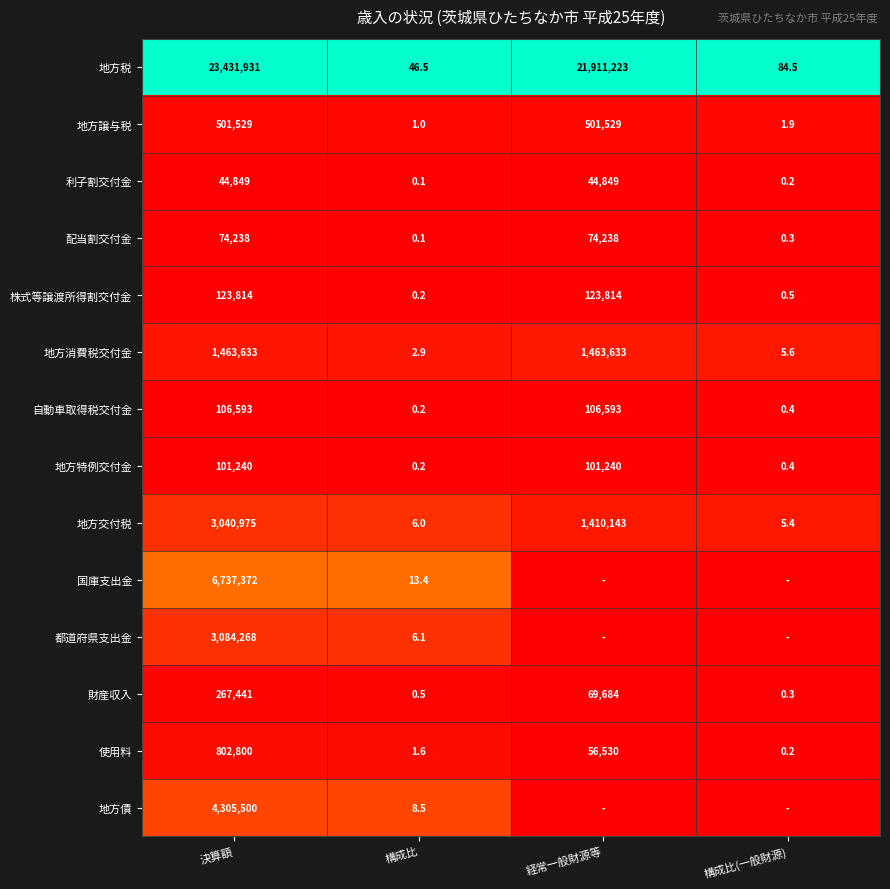

Which category has the lowest value in the 地方譲与税 series?

構成比